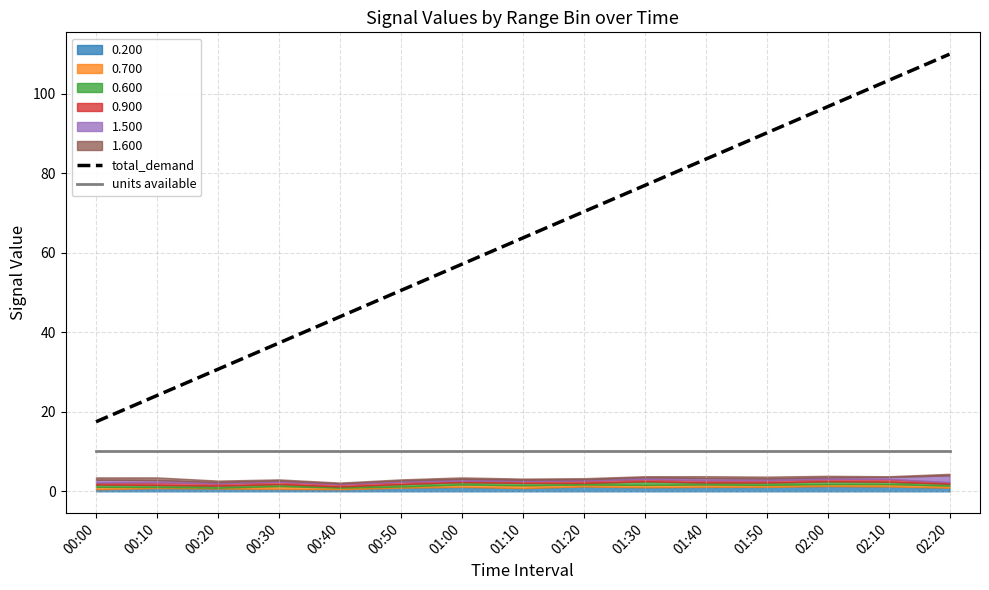

What is the sum of all units available values?

153.9